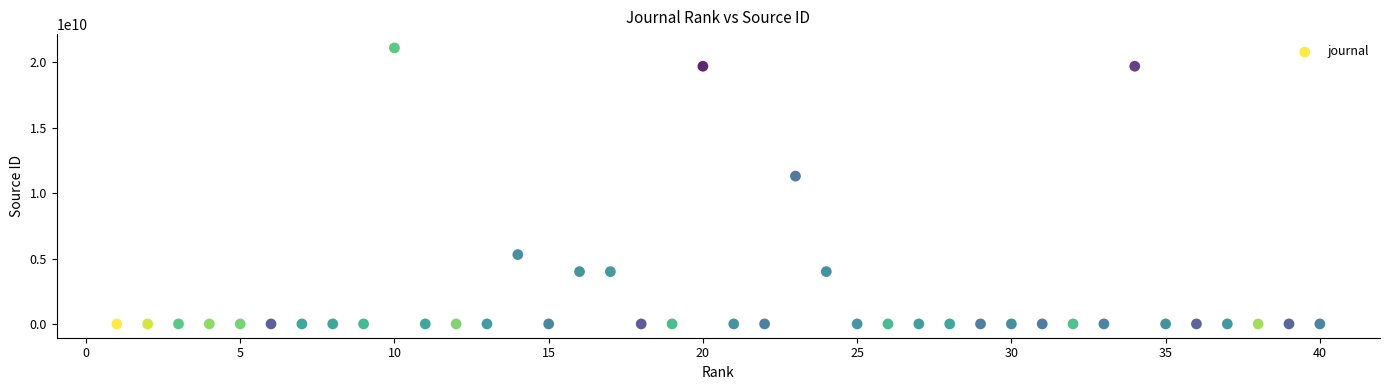

What Y value in the scatter plot is closest to 10550395521?

11300153721